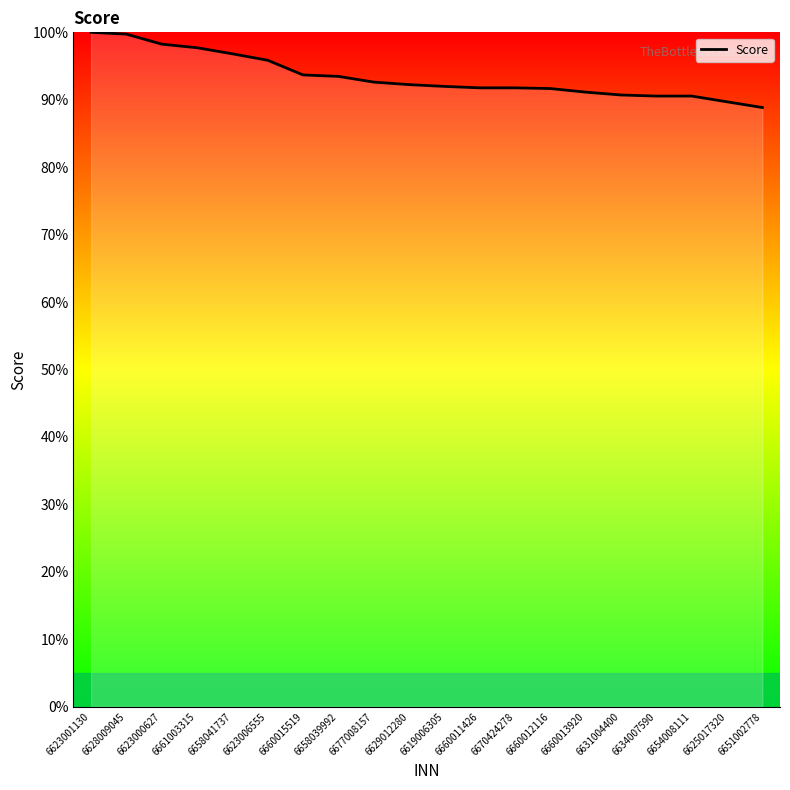

What is the sum of the values at 6658041737 and 6660013920?

187.9